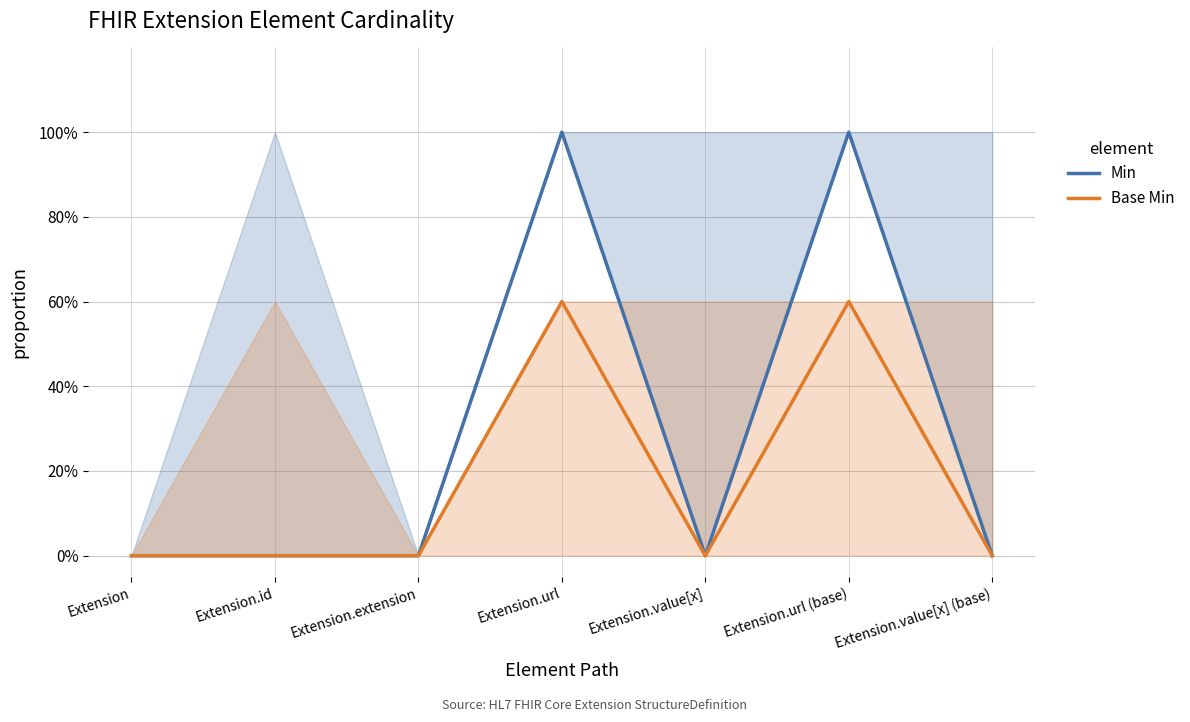

Which series has the largest total across all categories?

Min